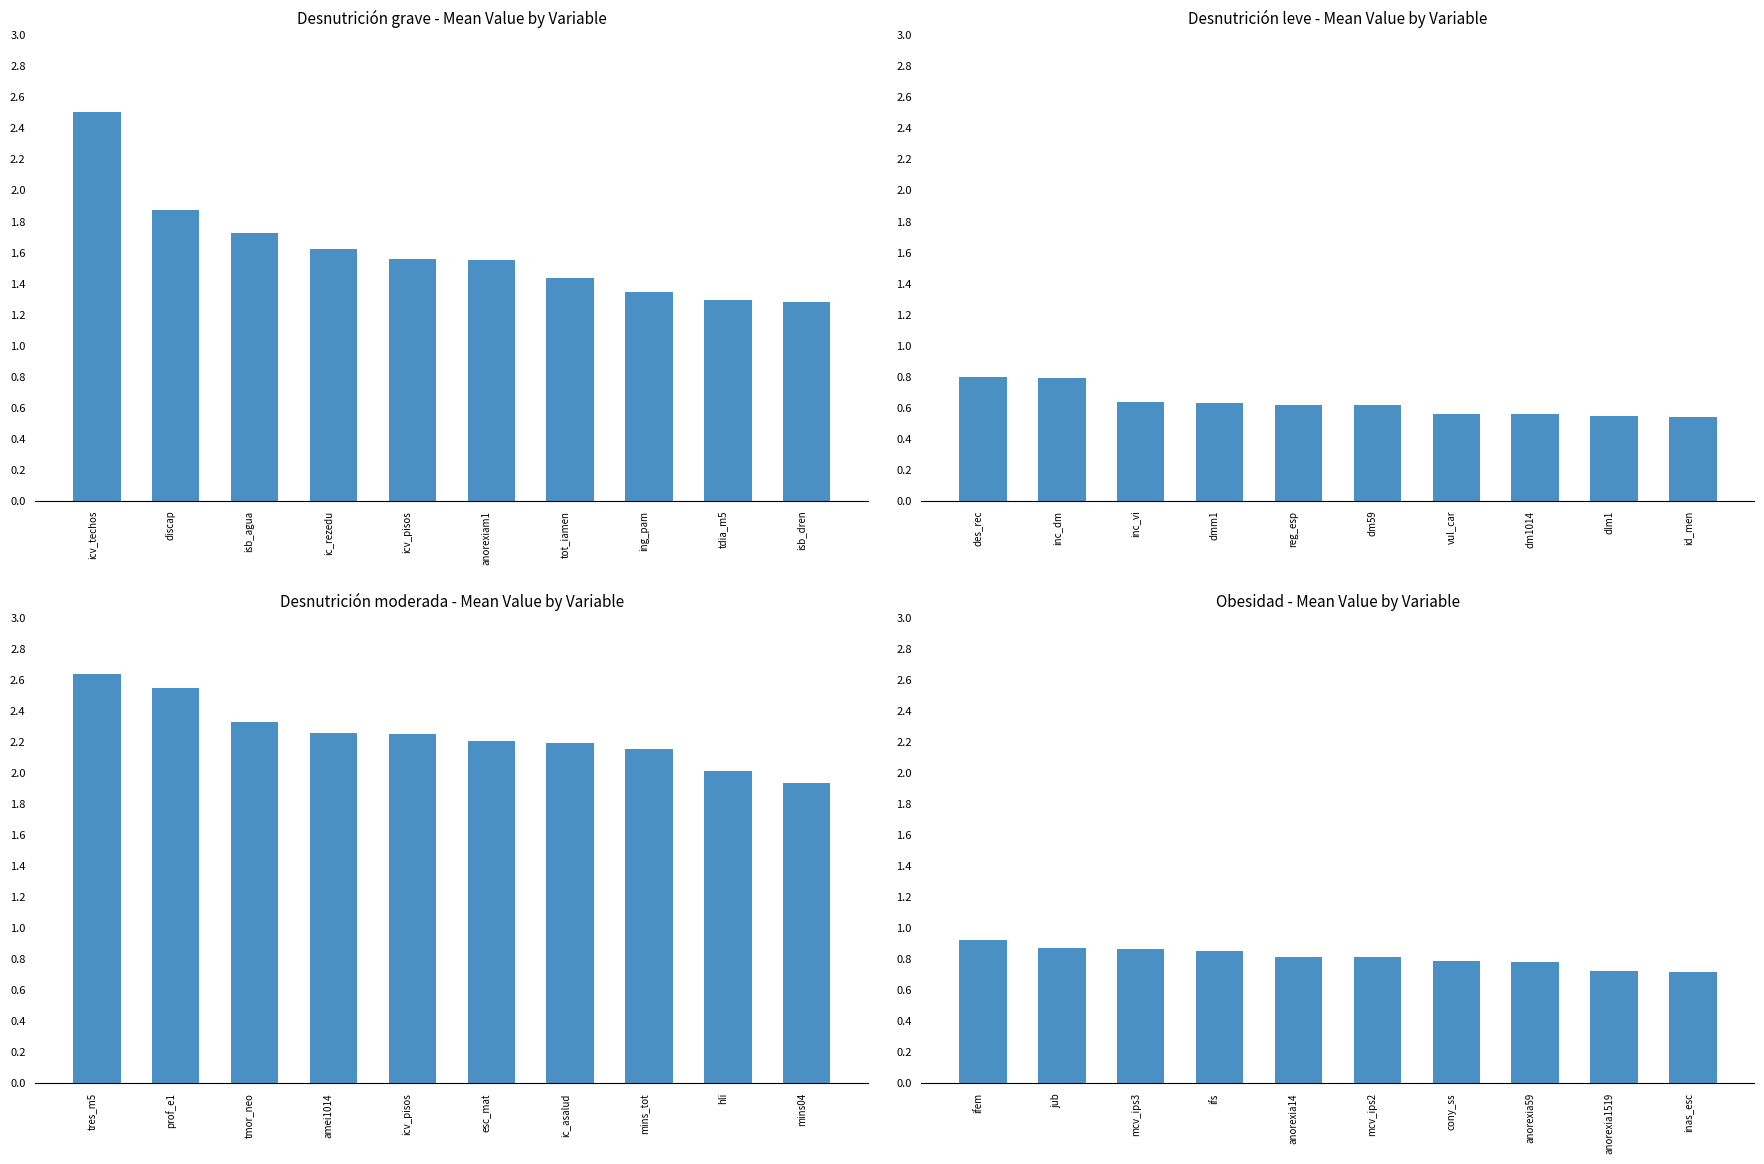

What position from the right is isb_agua?

8